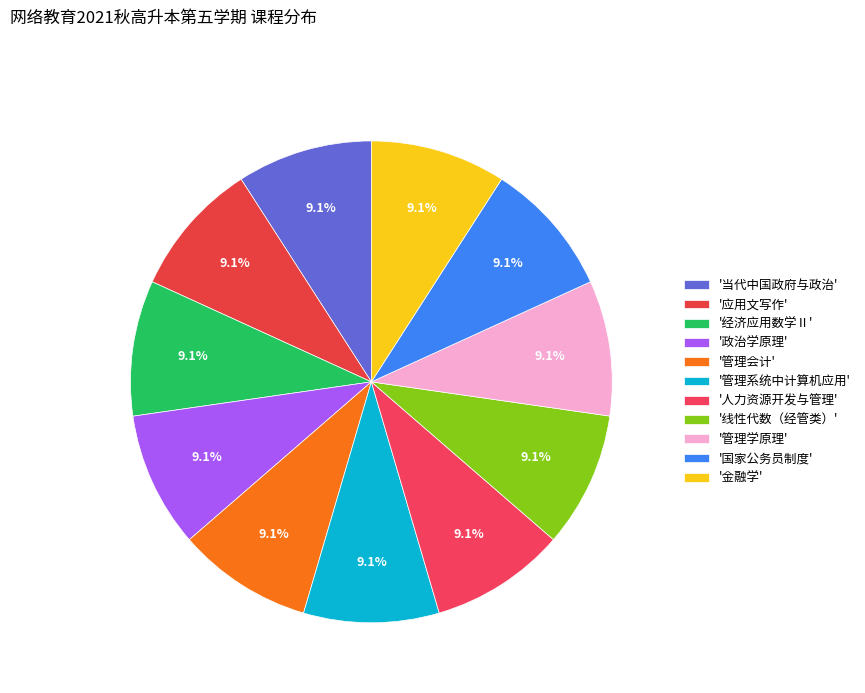

What is the largest slice in the pie chart?

经济应用数学Ⅱ